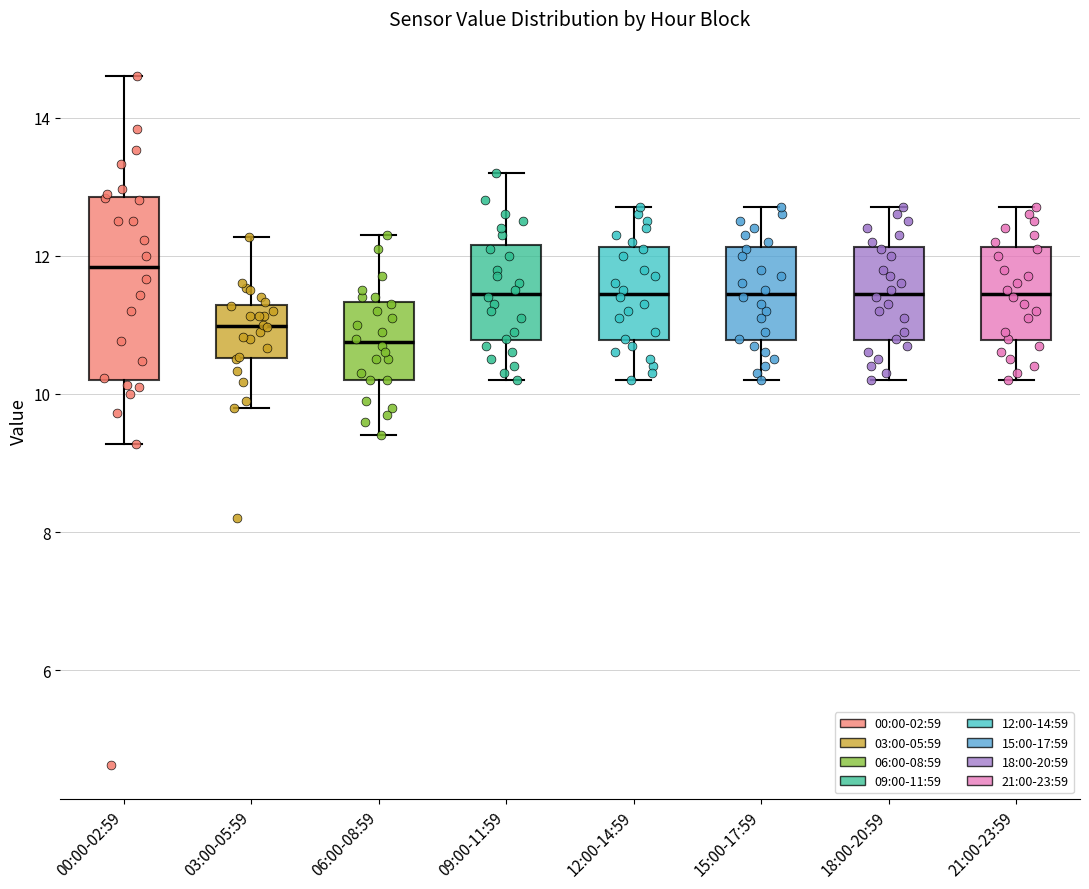

Comparing the boxes themselves (not the whiskers), which one is the tallest?

00:00-02:59